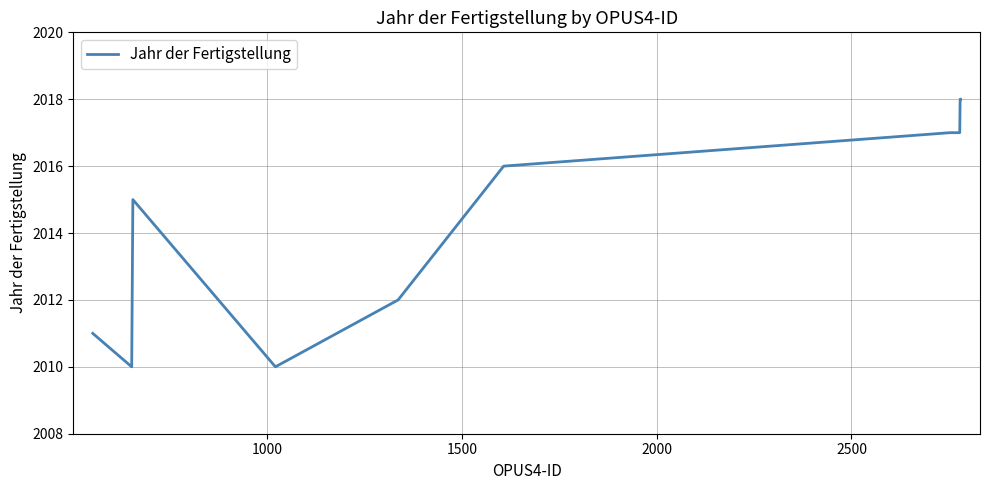

What is the difference between the maximum and minimum values?

8